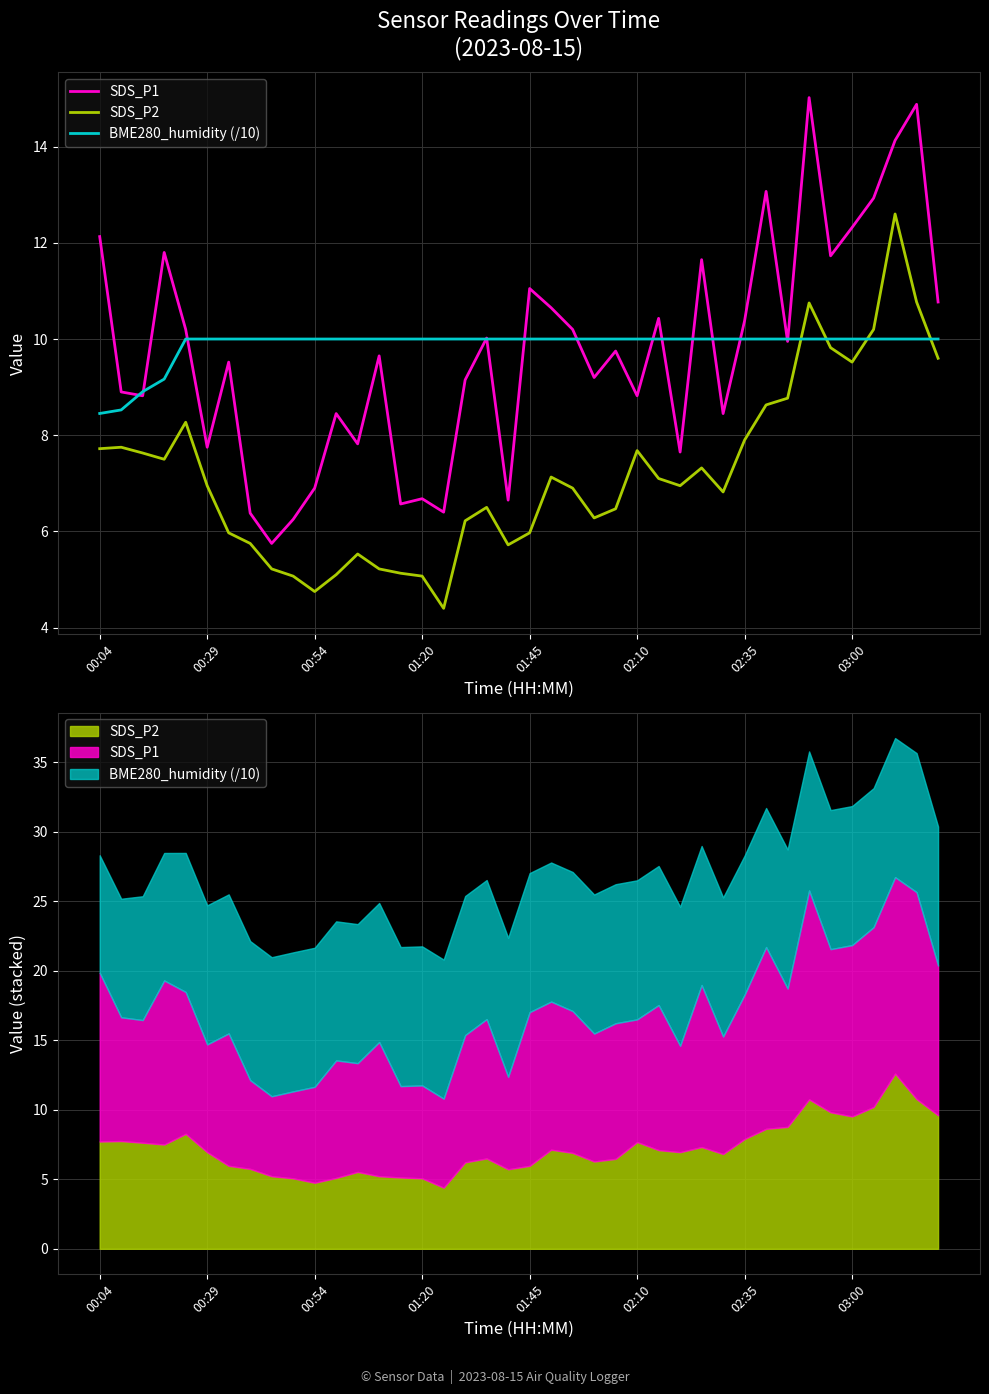

The value of SDS_P1 at 16 is 6.4. True or false?

True